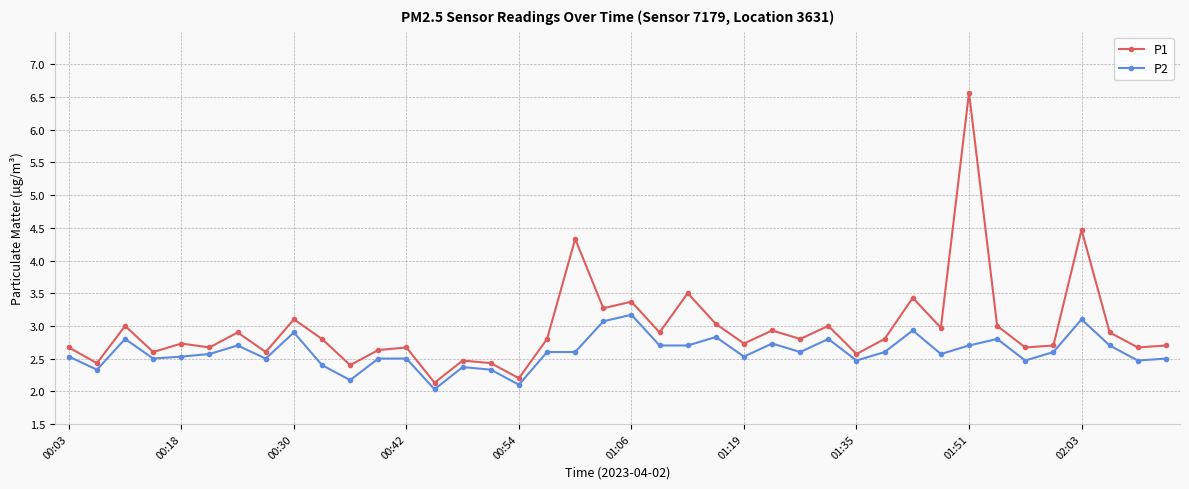

Rank the series by their maximum value, from lowest to highest.

P2, P1